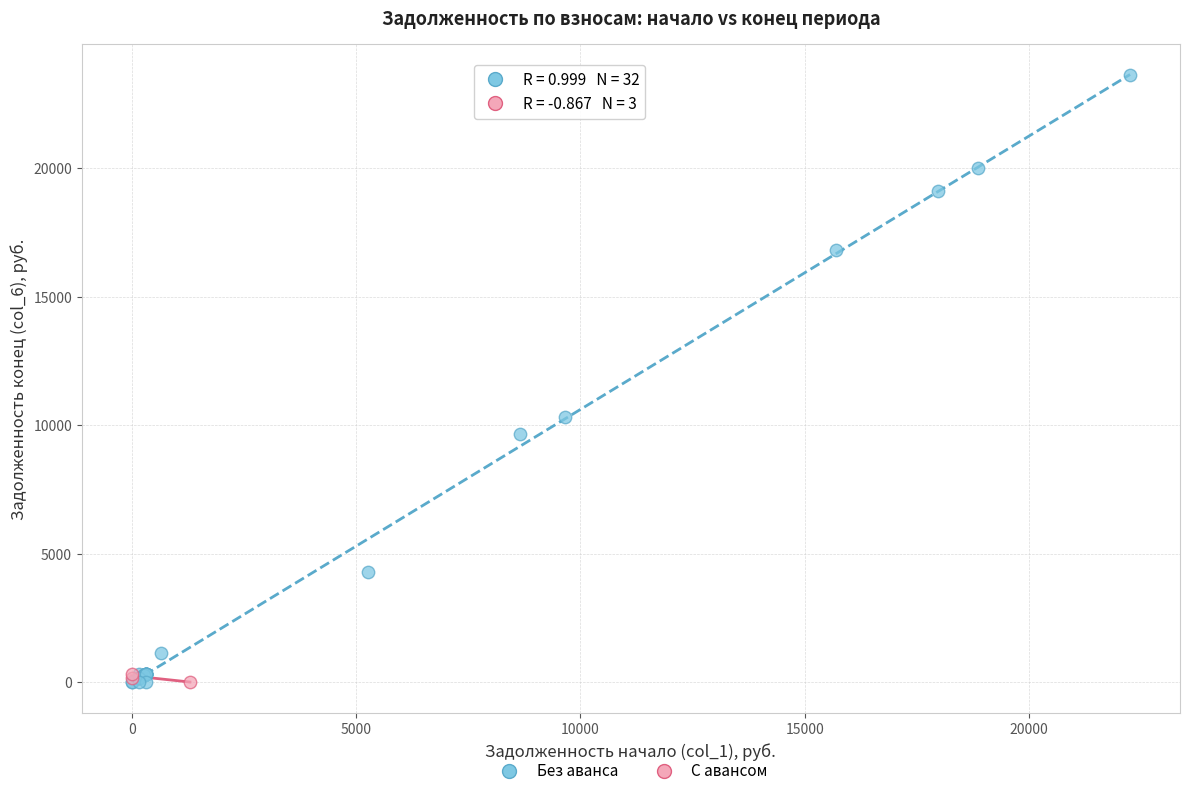

Which series has the largest Y range (max minus min)?

Без аванса